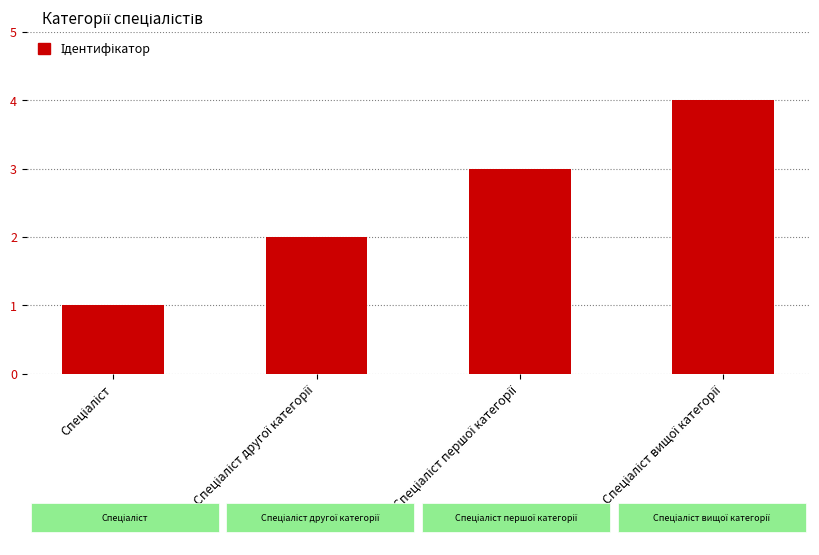

What is the greatest value displayed?

4